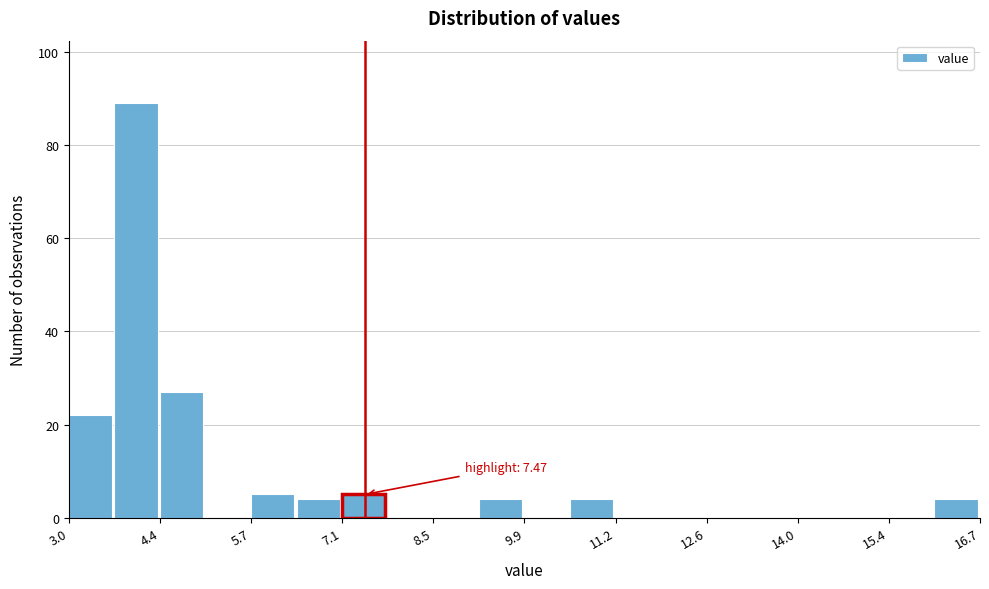

Read against the x-axis, roughly where is the centre of the tallest bar?

4.0